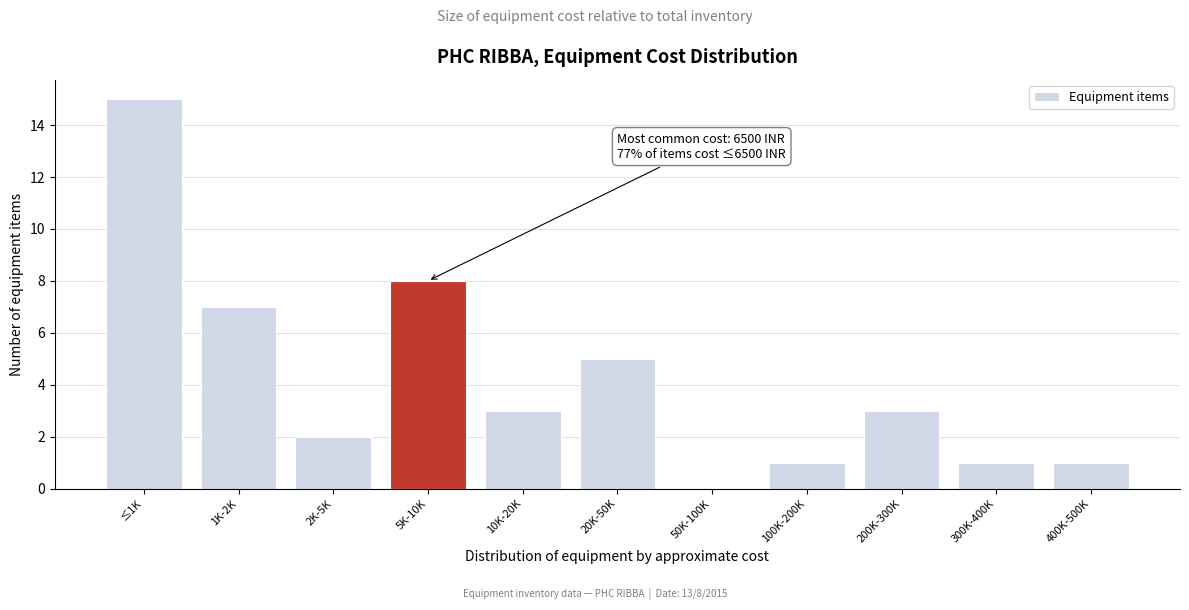

Reading left to right, list all the values displayed in this chart.

≤1K=15	1K-2K=7	2K-5K=2	5K-10K=8	10K-20K=3	20K-50K=5	50K-100K=0	100K-200K=1	200K-300K=3	300K-400K=1	400K-500K=1